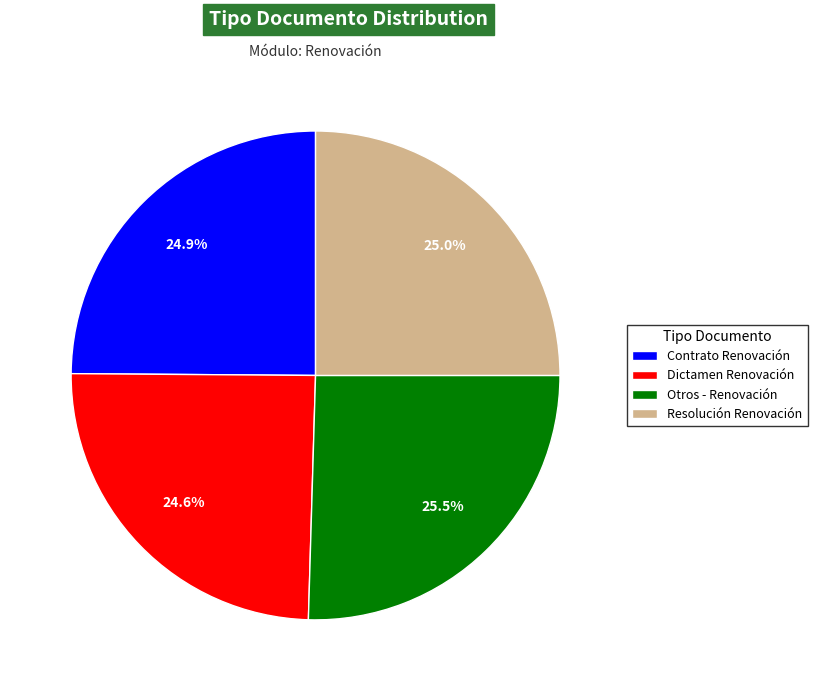

Is the sum of Otros - Renovación and Dictamen Renovación greater than half?

Yes